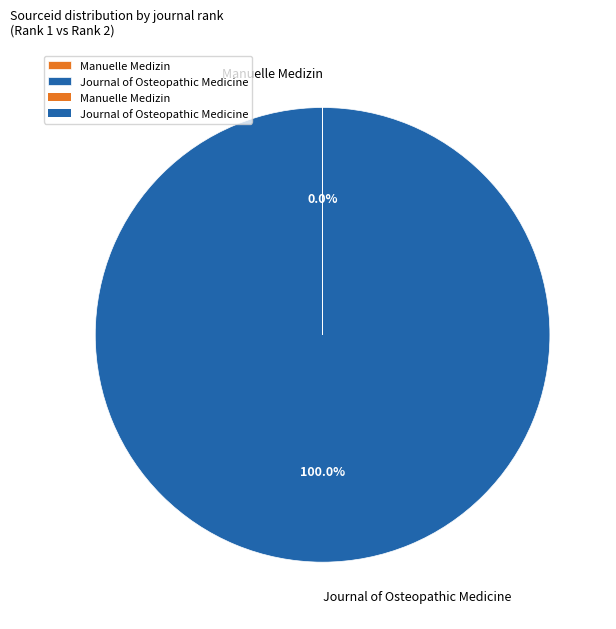

What is the largest slice in the pie chart?

Journal of Osteopathic Medicine